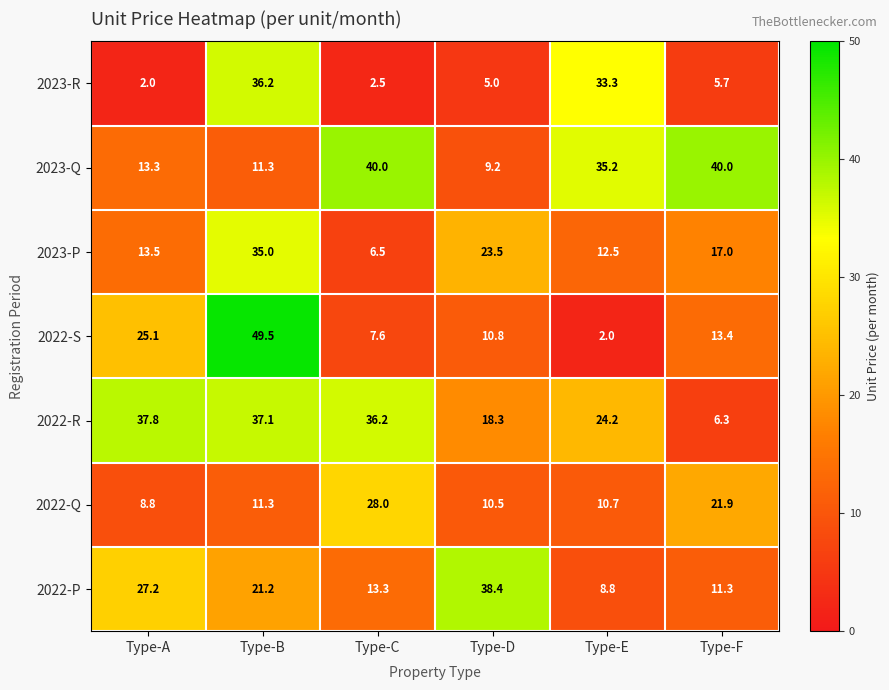

What is the total value across all series at Type-D?

115.7